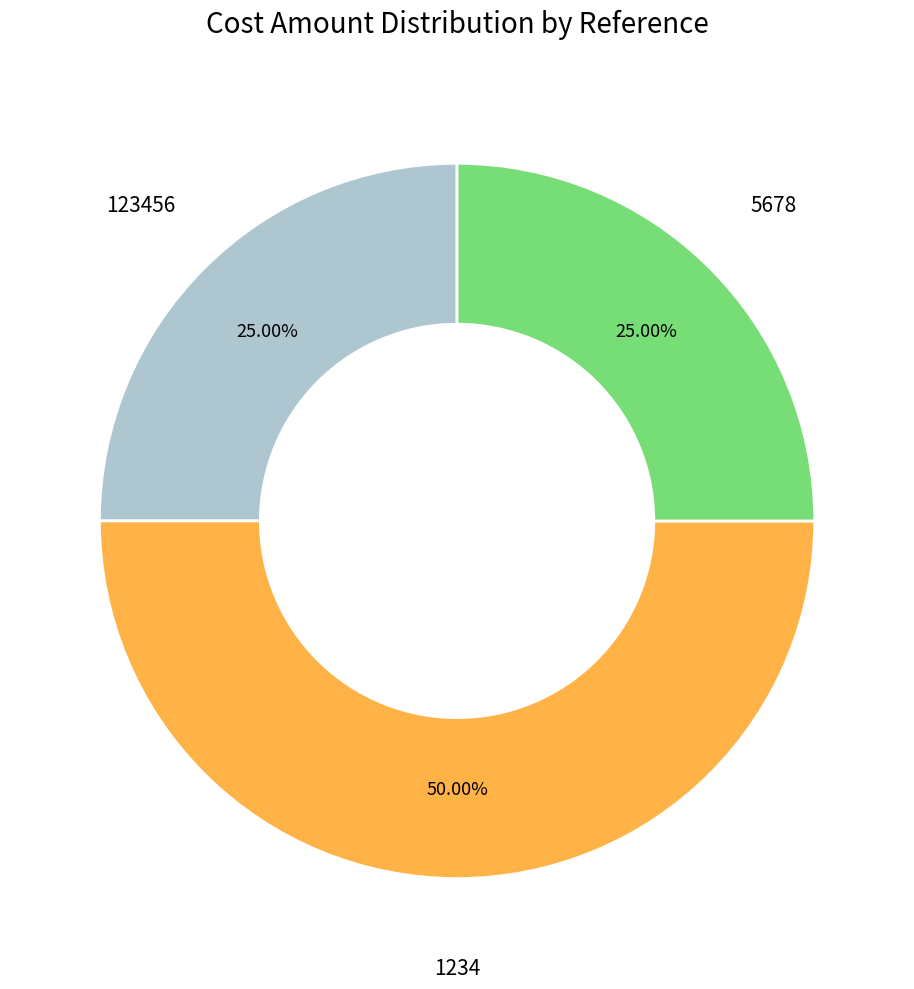

Do 123456 and 1234 together represent more than half of the pie?

Yes